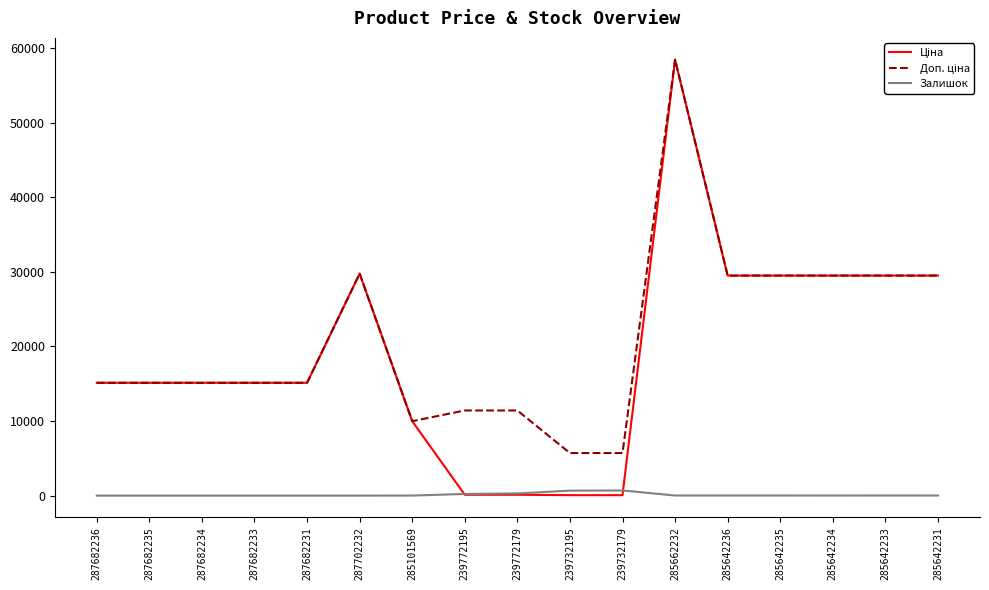

What is the greatest value displayed?

58426.5